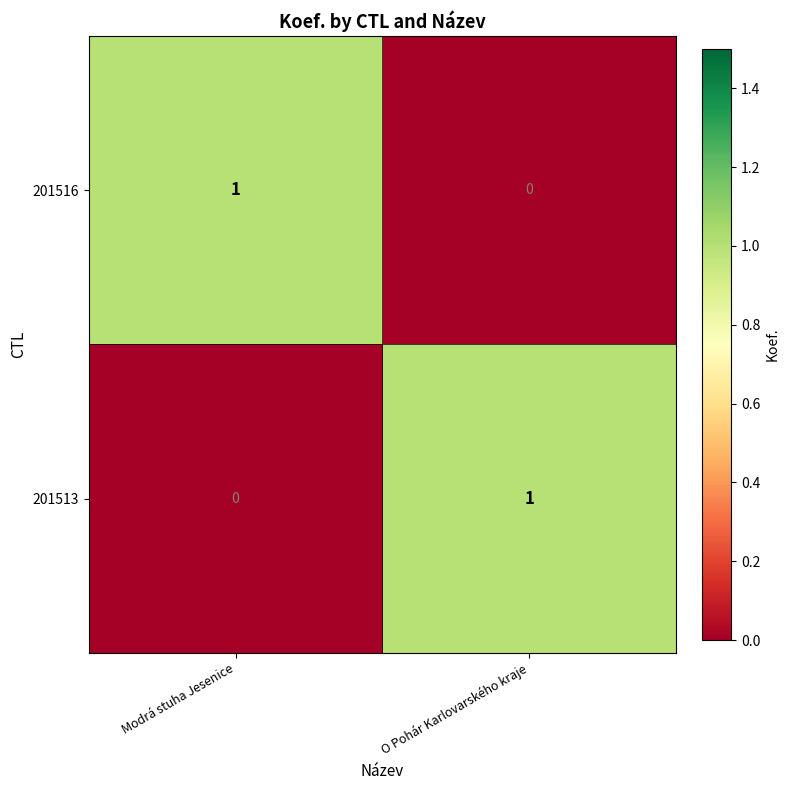

The value of 201513 at Modrá stuha Jesenice is 0. True or false?

True